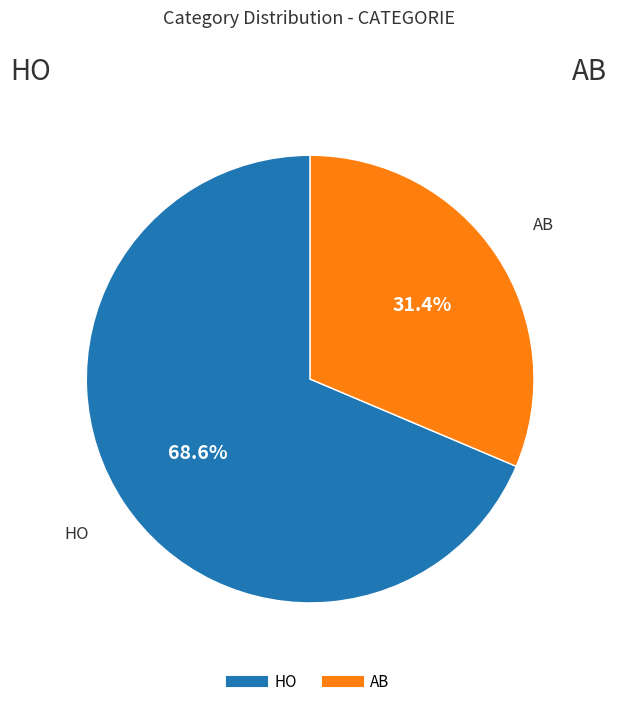

To the nearest percent, what percentage of the pie is AB?

31%